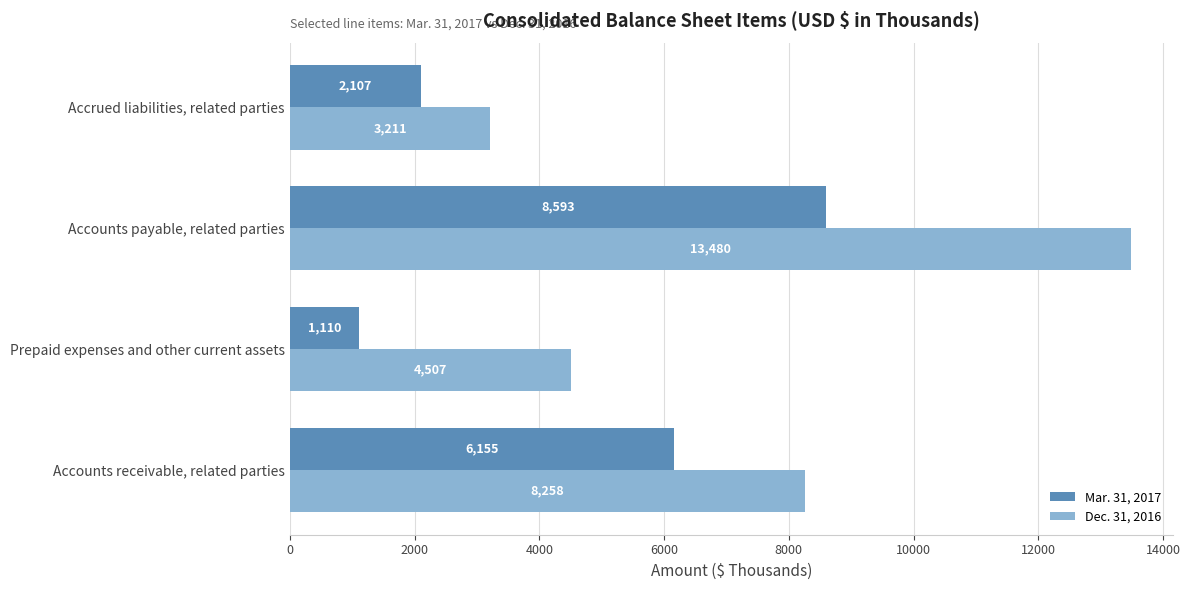

What is the difference between the second highest and minimum values in the Dec. 31, 2016 series?

5047